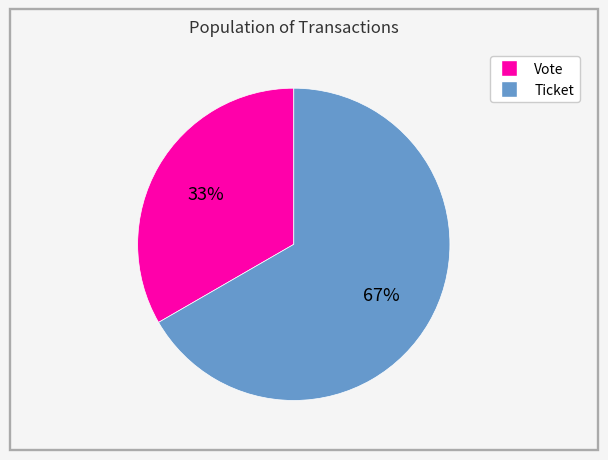

Approximately how many times larger is the value at Vote compared to Ticket?

0.5